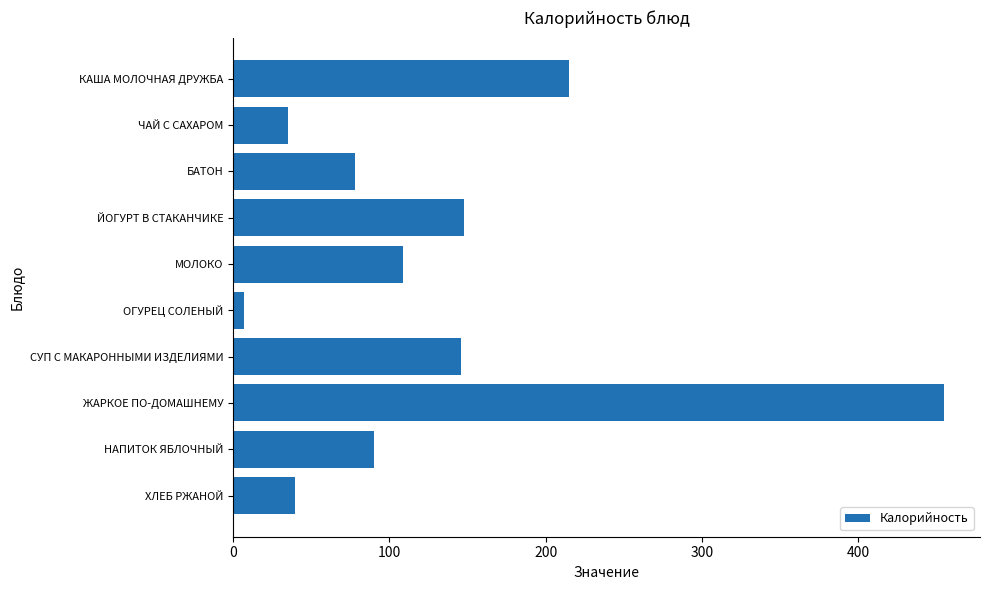

What is the difference between the values at СУП С МАКАРОННЫМИ ИЗДЕЛИЯМИ and ХЛЕБ РЖАНОЙ?

106.0